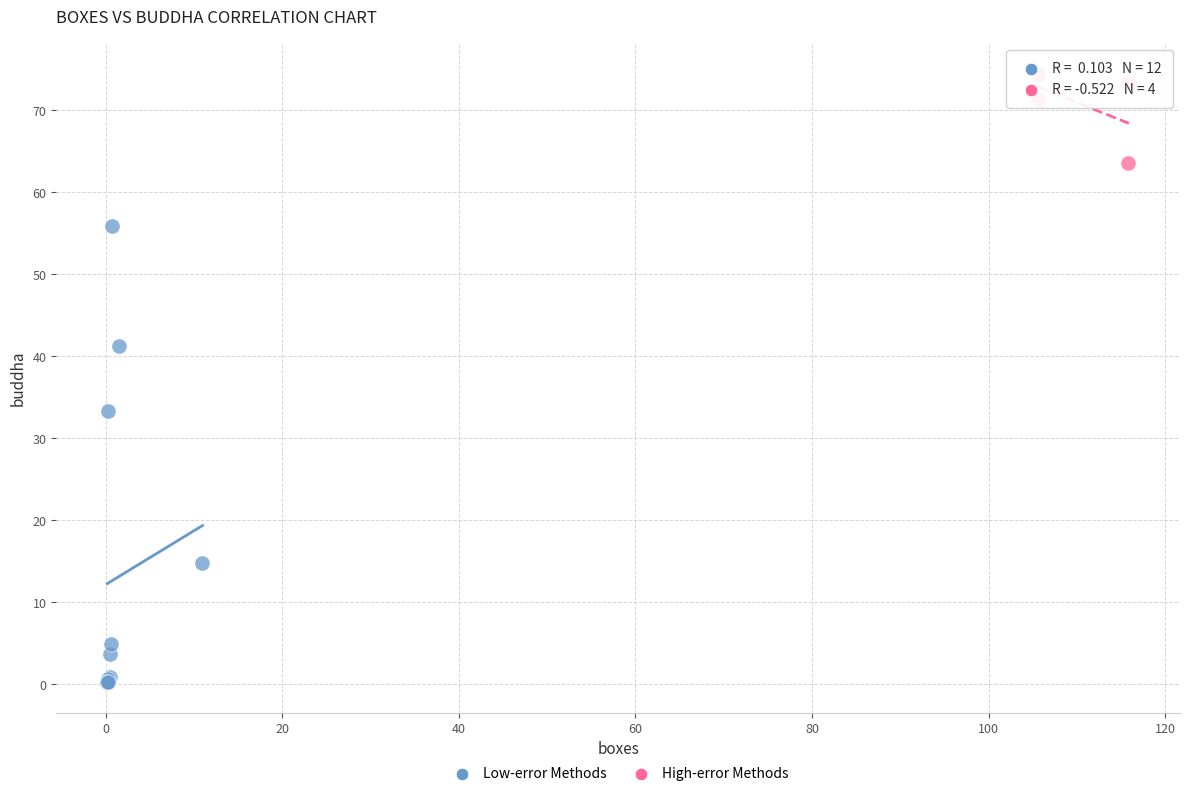

Which series contains the lowest Y value?

Low-error Methods